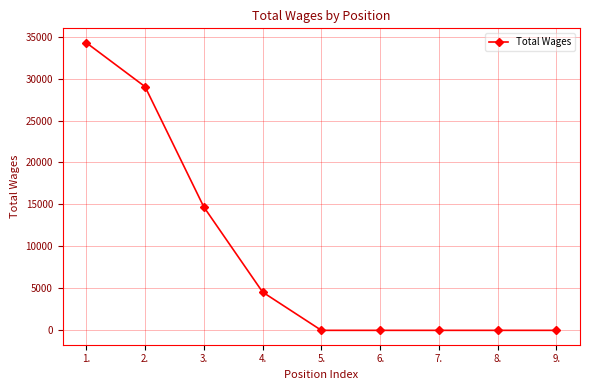

What position from the left is 2.?

2